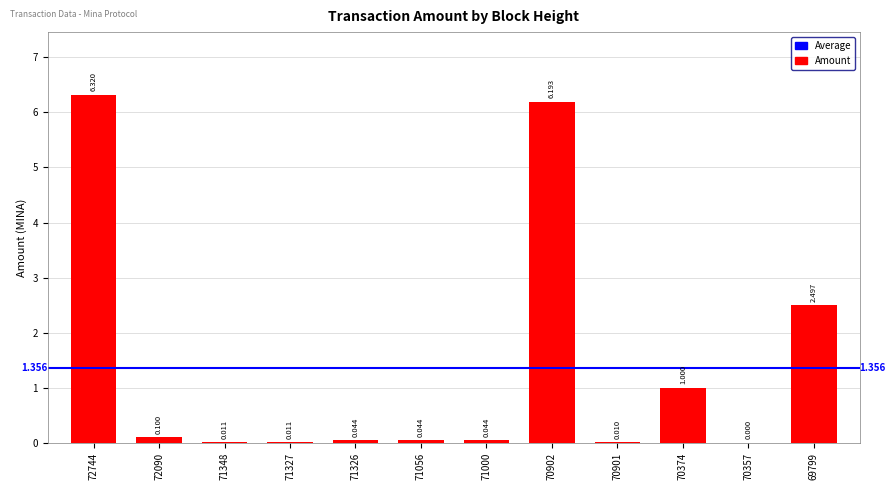

What is the sum of the values at 71000 and 70901?

0.1